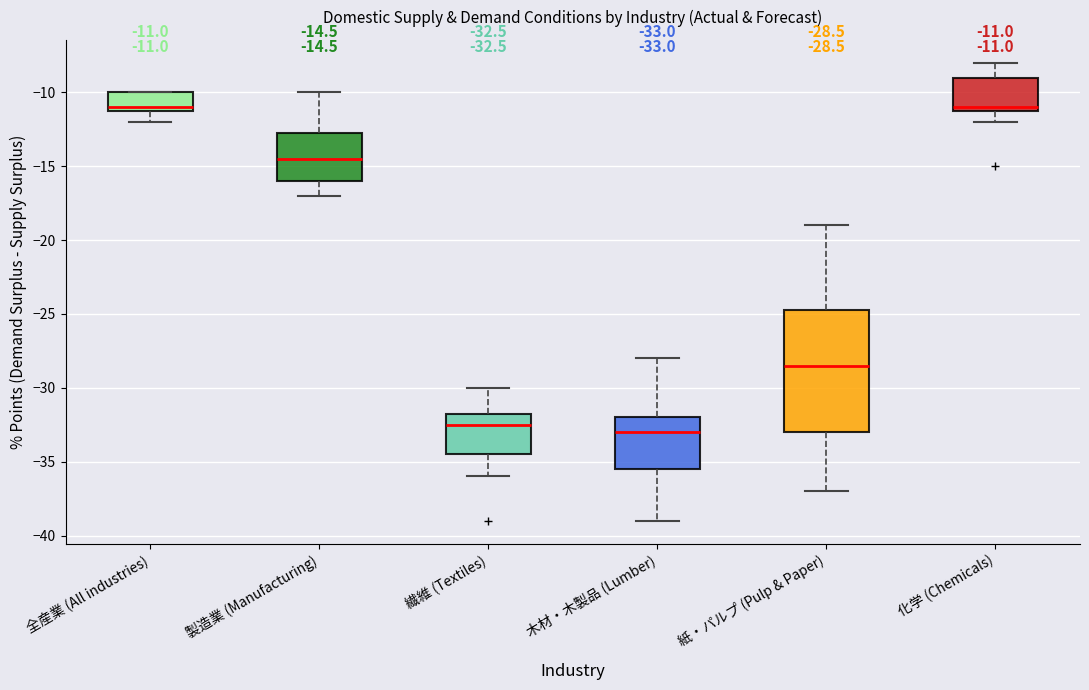

Which box has the lowest median line?

木材・木製品 (Lumber)